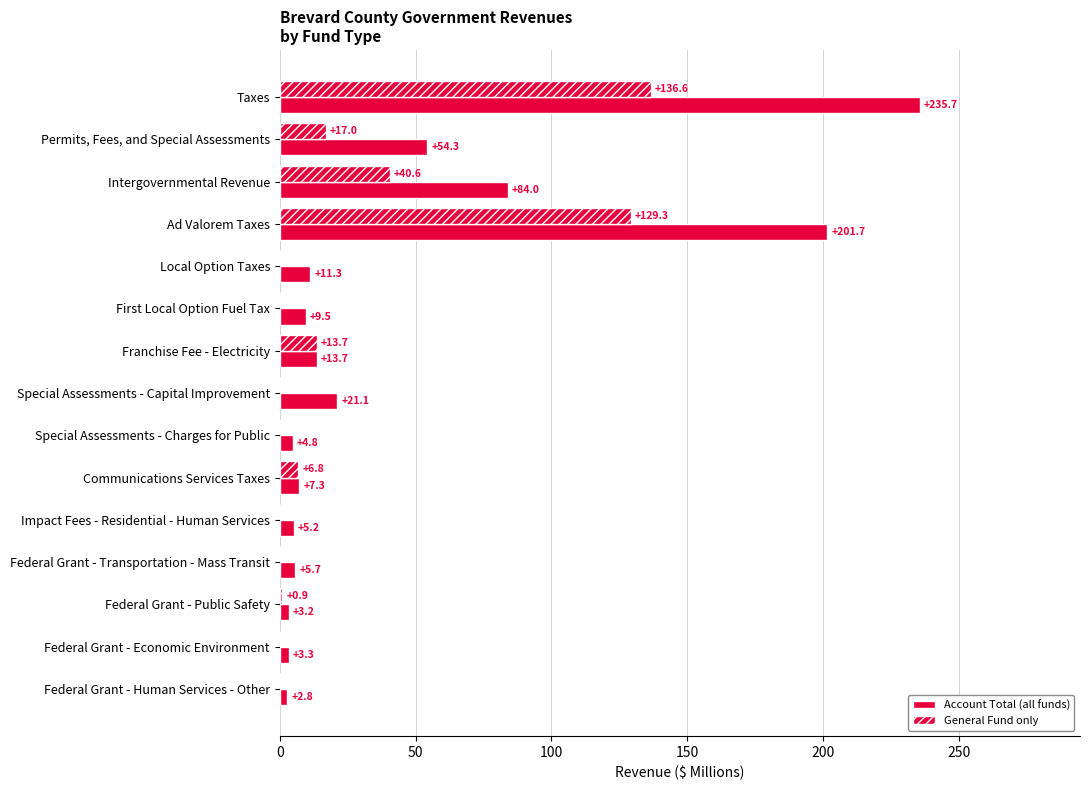

How many distinct data groups are displayed?

2